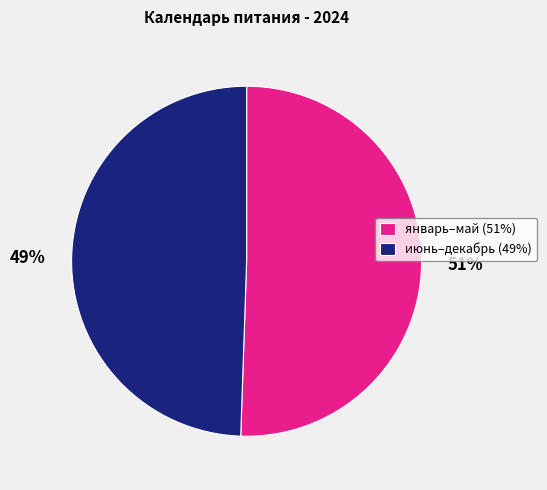

To the nearest percent, what portion does январь–май (51%) represent?

51%